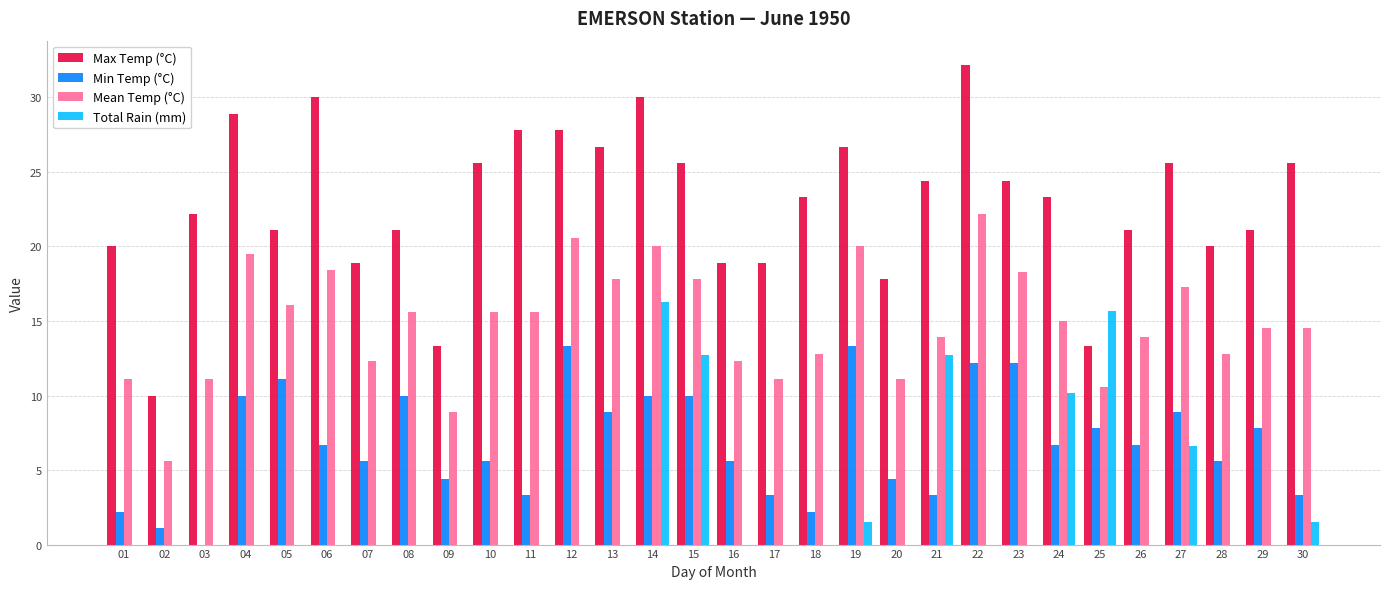

What is the total value across all series at 26?

41.7